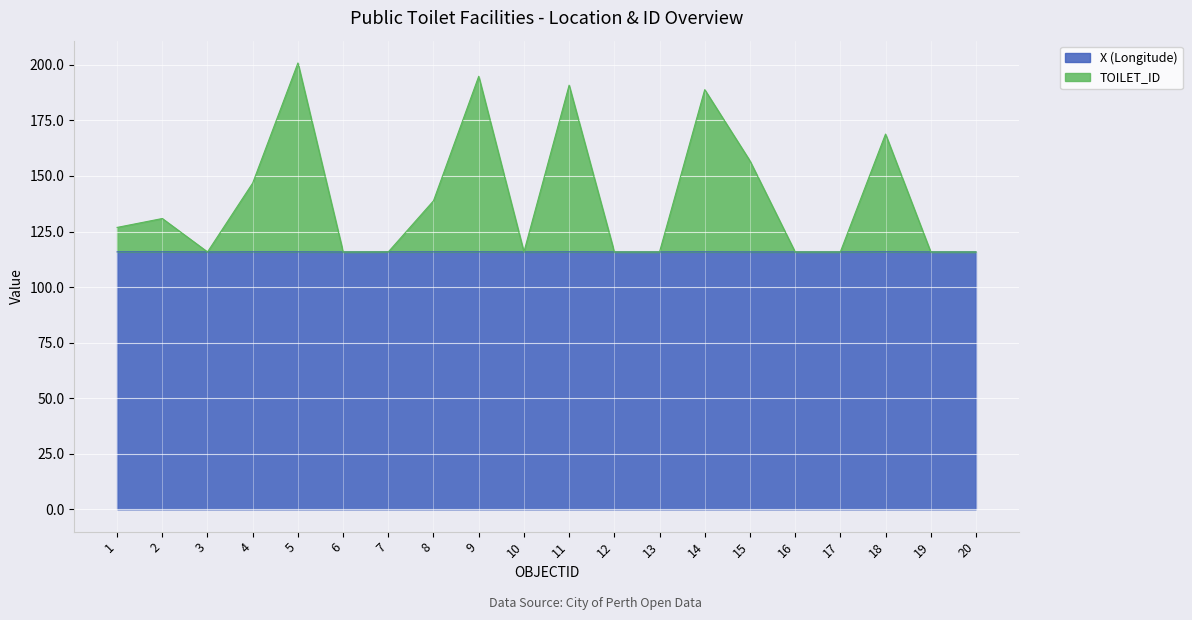

What is the average value of the X series?

115.8